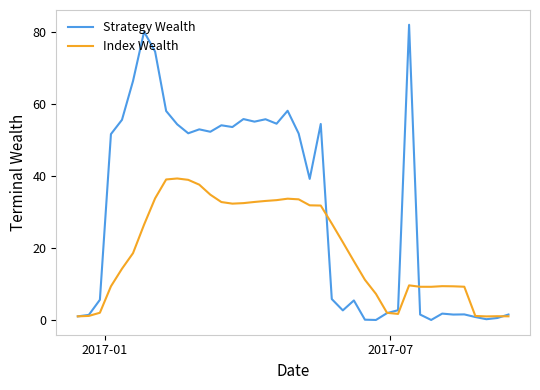

Rank the series by their average value, from highest to lowest.

Strategy Wealth, Index Wealth